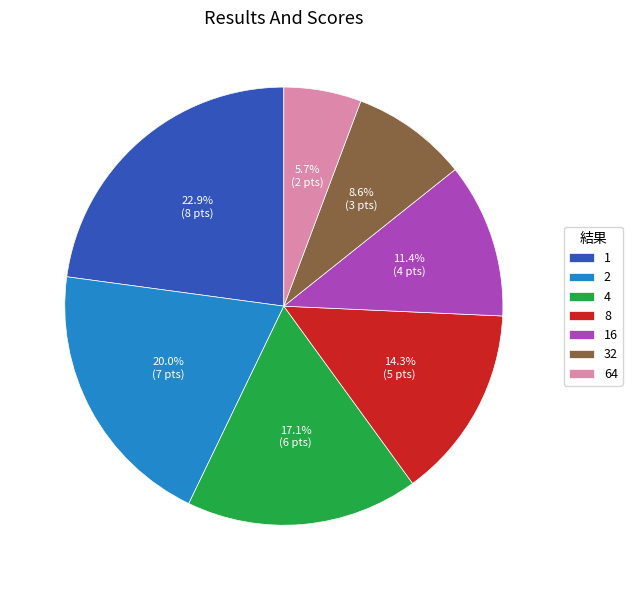

To the nearest percent, what is the difference between the largest and smallest slice percentages?

17%